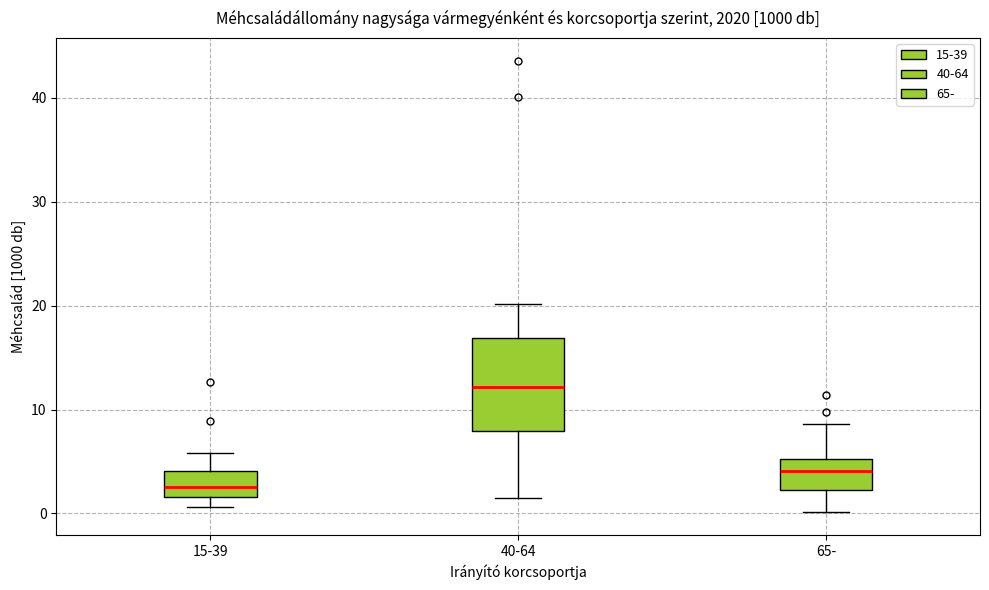

Which box has the highest median line?

40-64